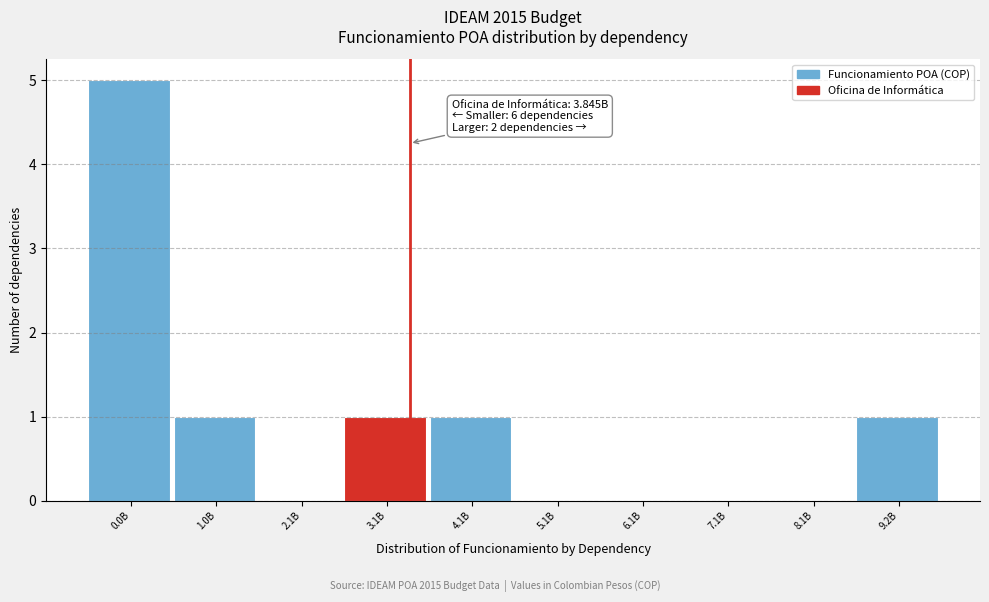

Reading left to right, transcribe all the data shown in this chart.

0.0B=5	1.0B=1	2.1B=0	3.1B=1	4.1B=1	5.1B=0	6.1B=0	7.1B=0	8.1B=0	9.2B=1